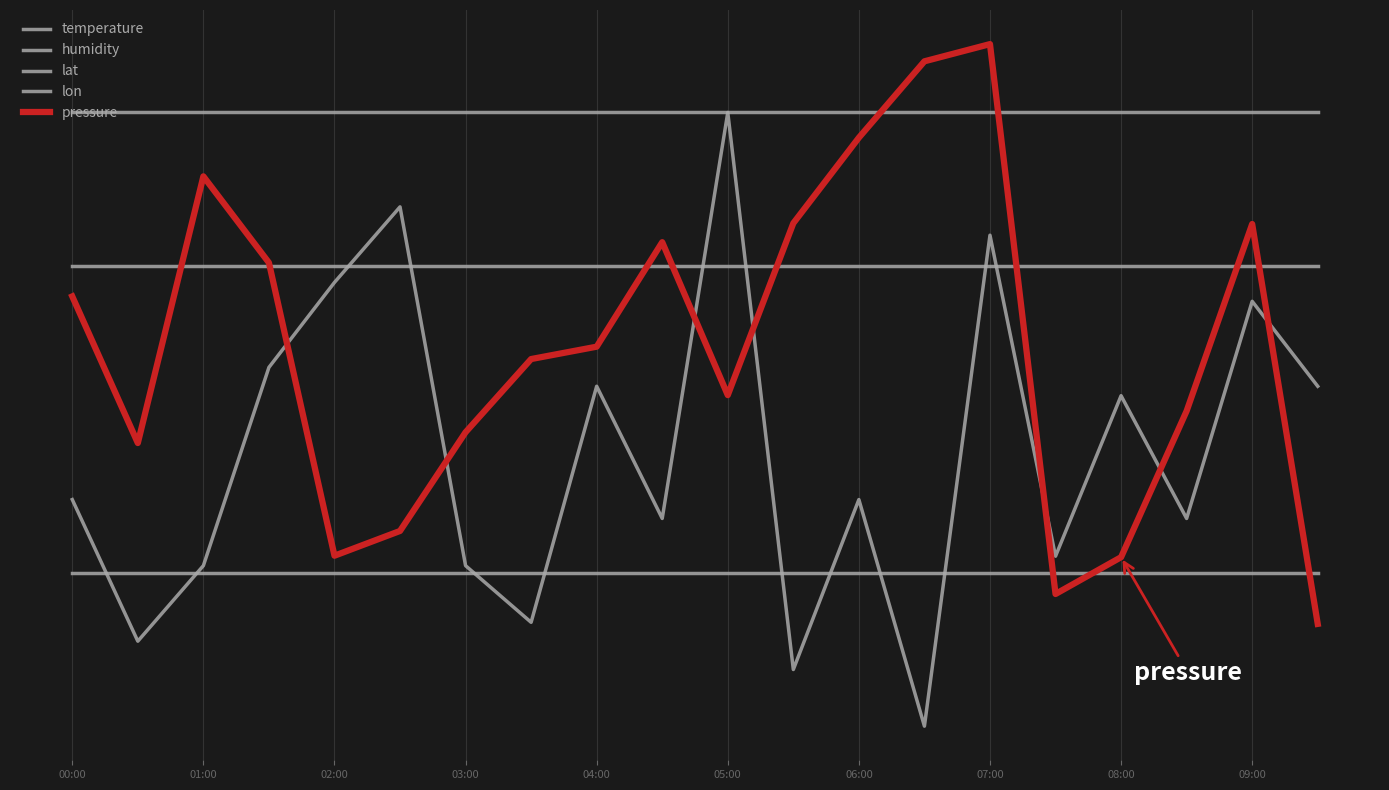

Does the chart display data point markers on the line(s)?

No